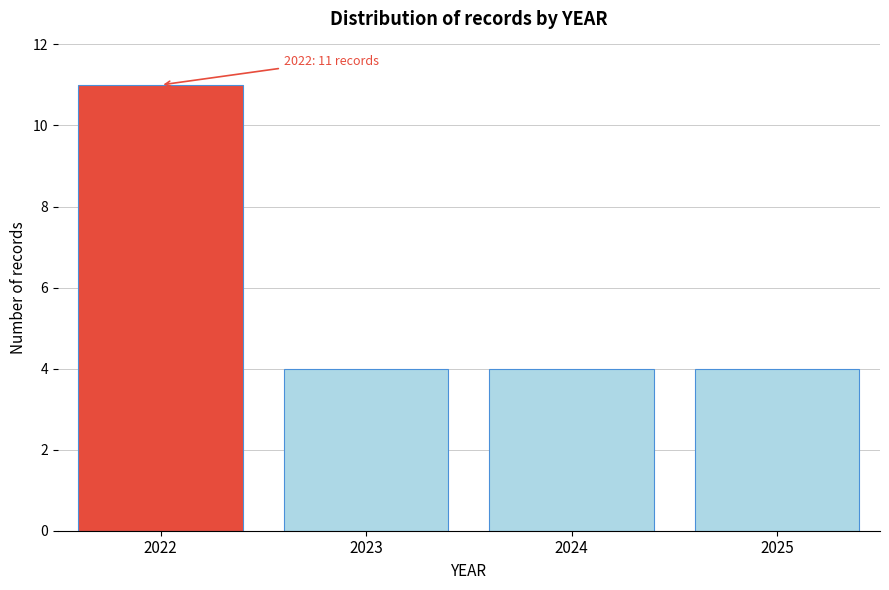

Reading right to left, what are all the values shown in this chart?

4	4	4	11